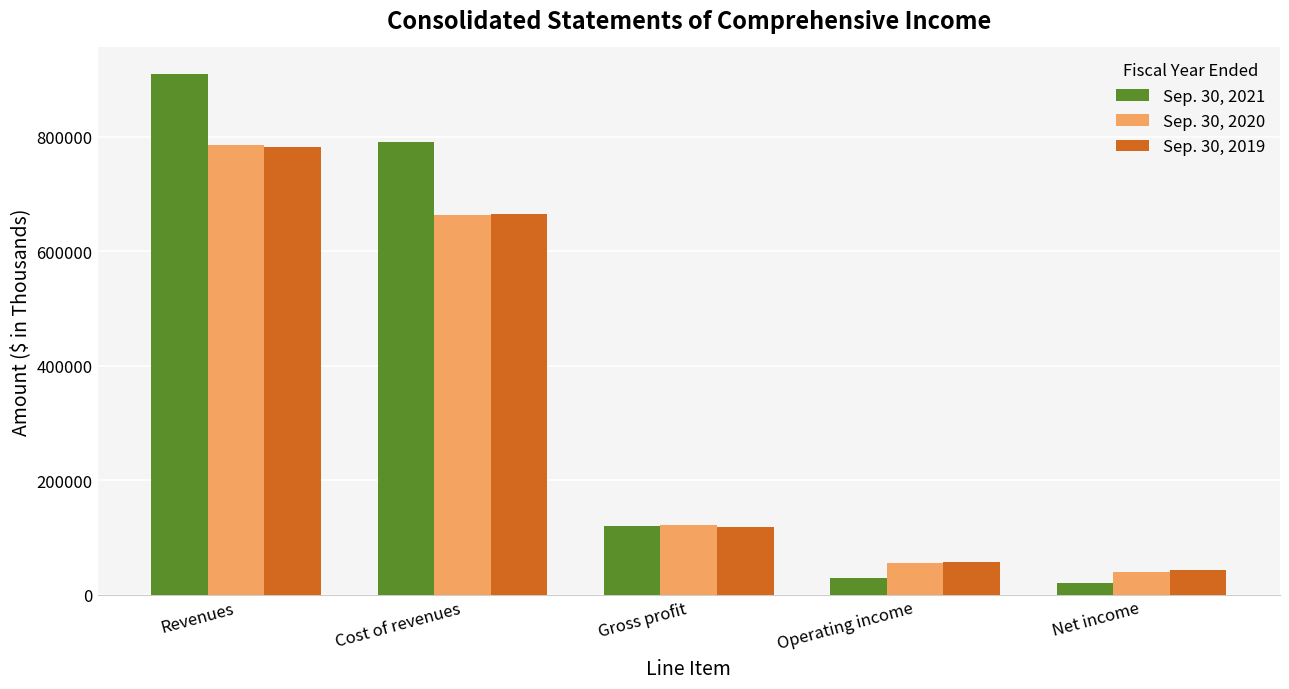

Reading left to right, extract all data points from this chart.

Sep. 30, 2021: Revenues=910739	Cost of revenues=790803	Gross profit=119936	Operating income=30101	Net income=20177
Sep. 30, 2020: Revenues=785679	Cost of revenues=663467	Gross profit=122212	Operating income=55231	Net income=40297
Sep. 30, 2019: Revenues=783238	Cost of revenues=665285	Gross profit=117953	Operating income=57138	Net income=43121